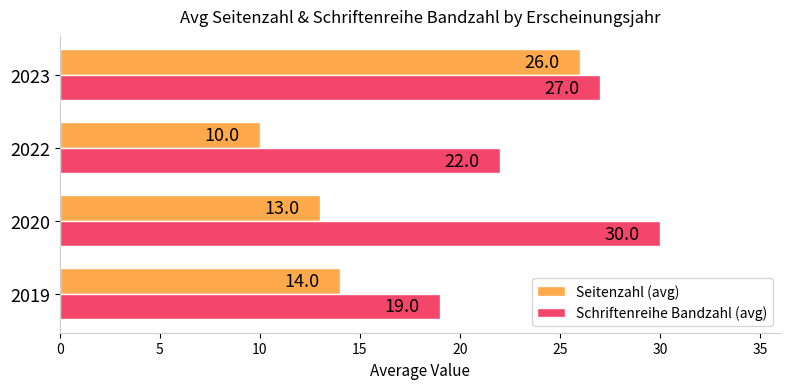

What is the sum of the Schriftenreihe Bandzahl (avg) values at 2023 and 2022?

49